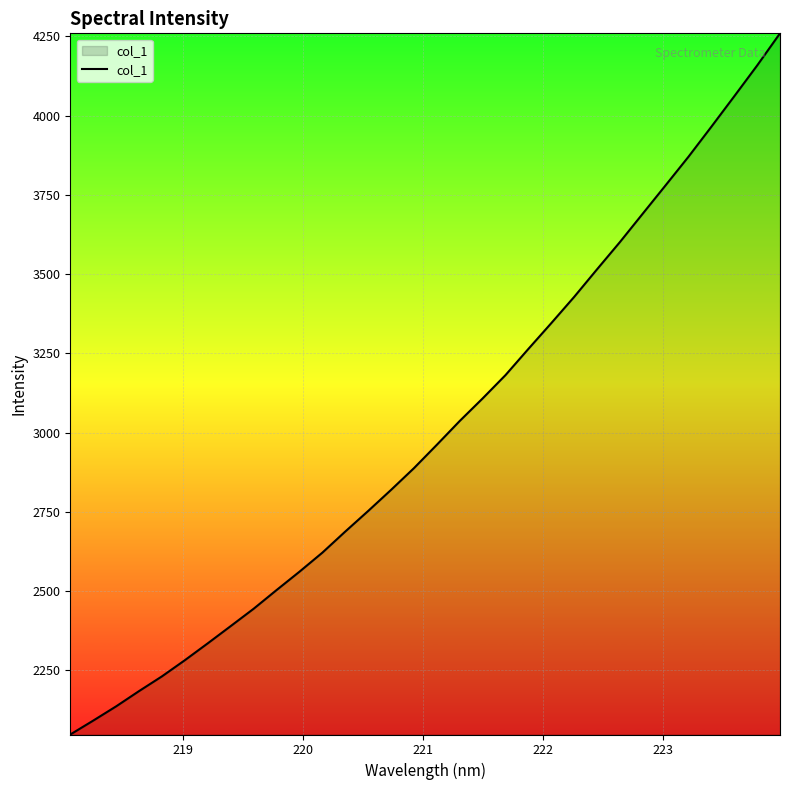

What is the difference between the maximum and minimum values?

2211.9